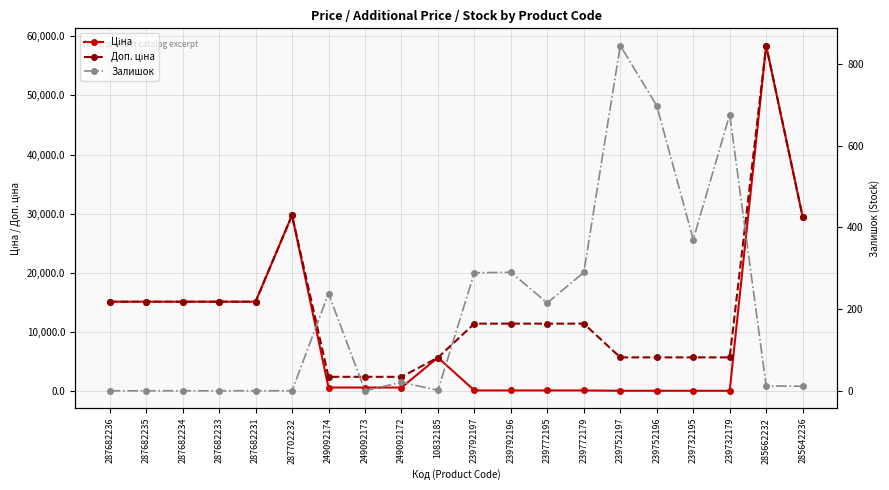

How many lines are shown in the chart?

3